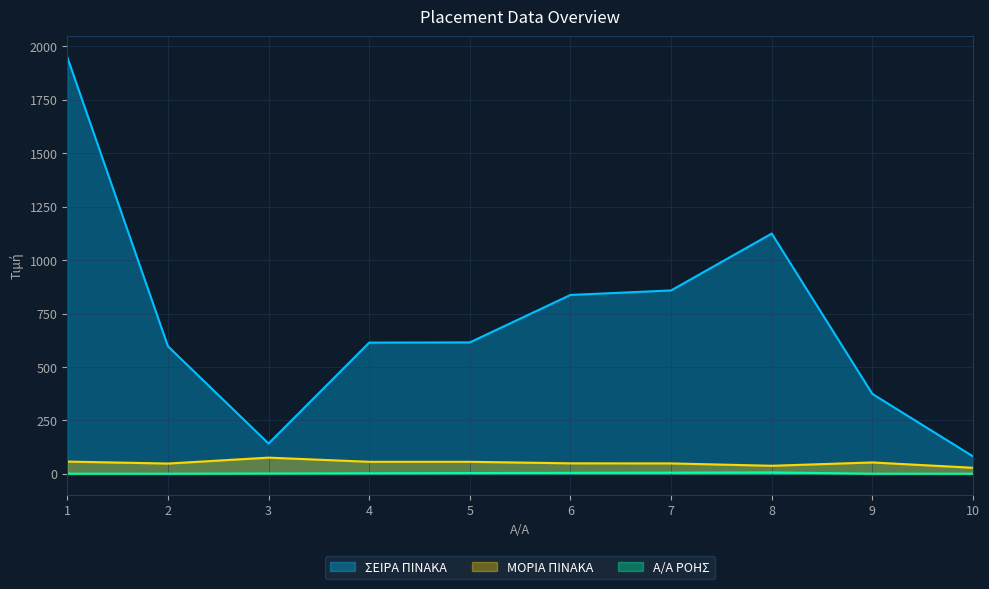

Read the ΜΟΡΙΑ ΠΙΝΑΚΑ value at 3.

76.1